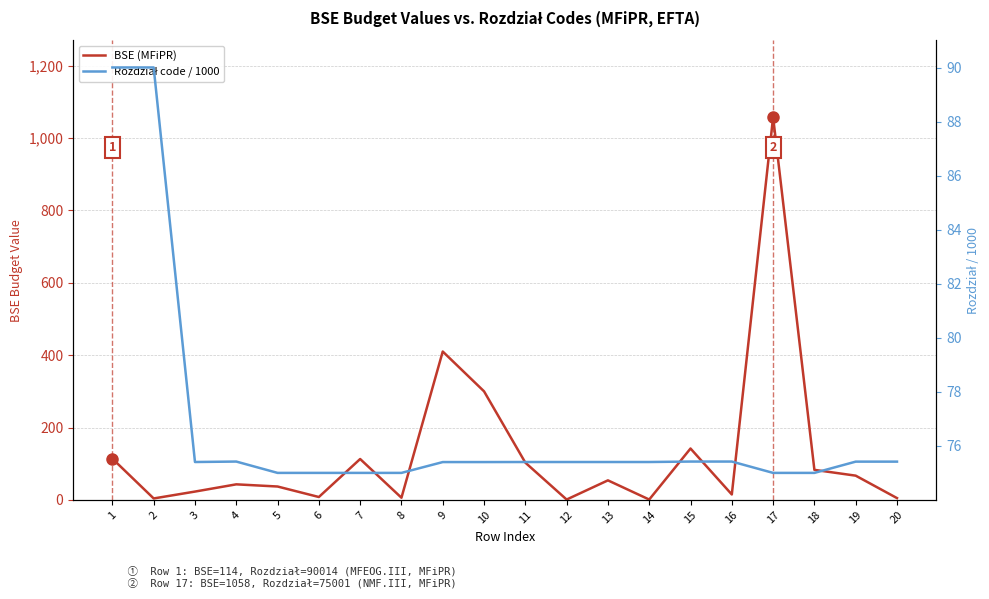

Is it true that Rozdział code / 1000 equals 19.6 at 8?

False